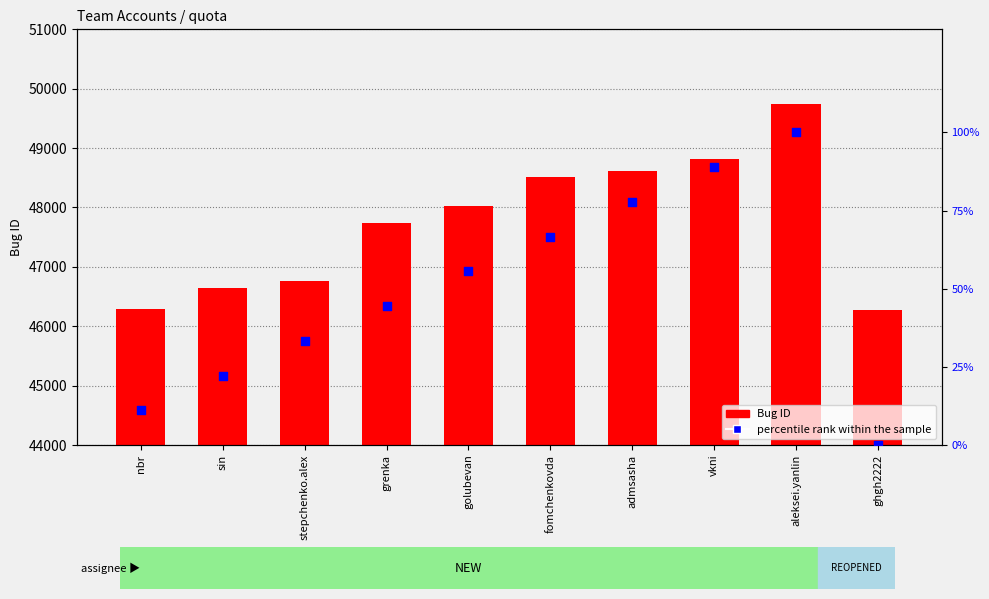

What is the total value across all series at nbr?

46300.1